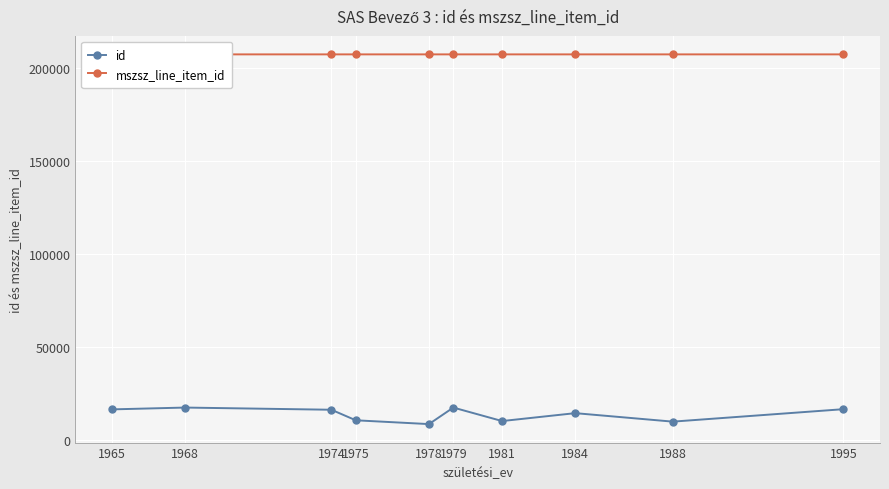

What is the value of the id point at the 10th from the left?

16598.0